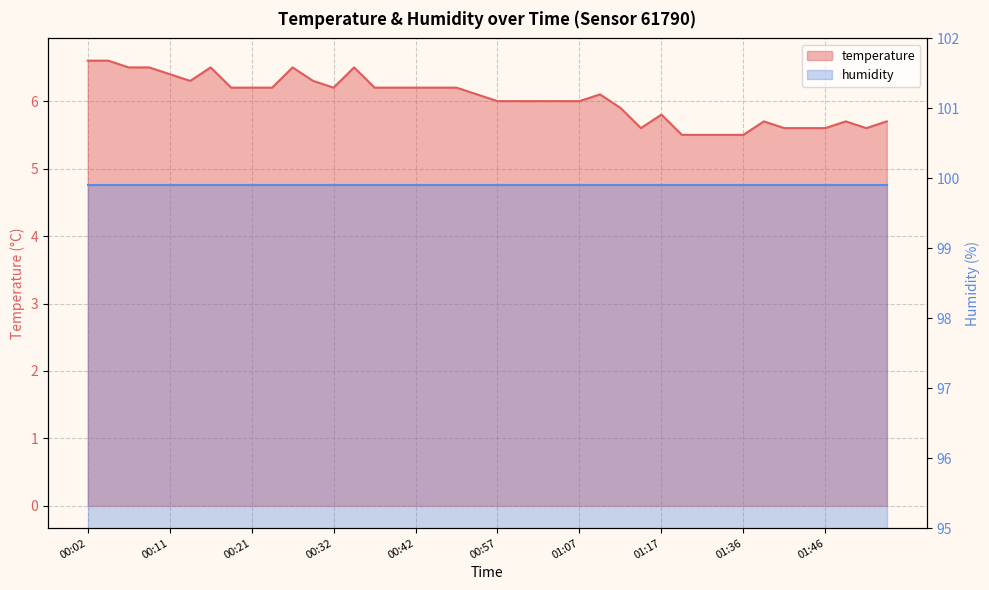

Is it true that the value at 01:42 is 2.5?

False